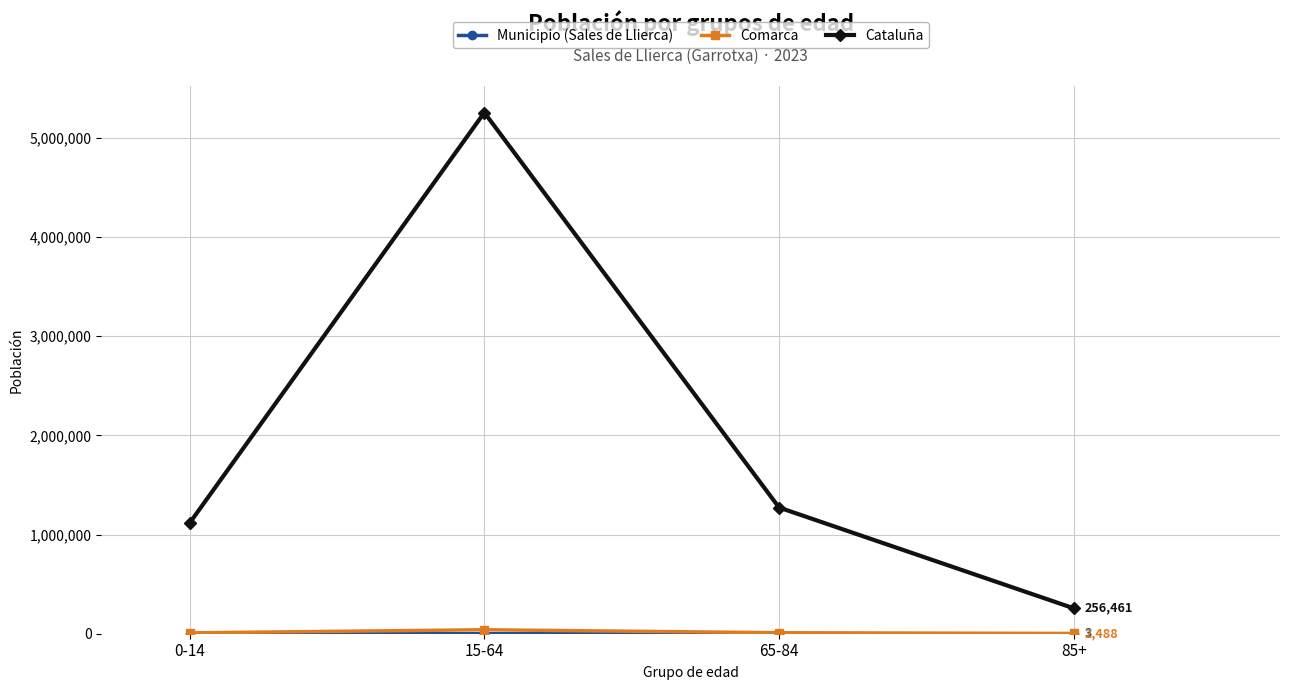

What is the label of the 4th point from the right?

0-14